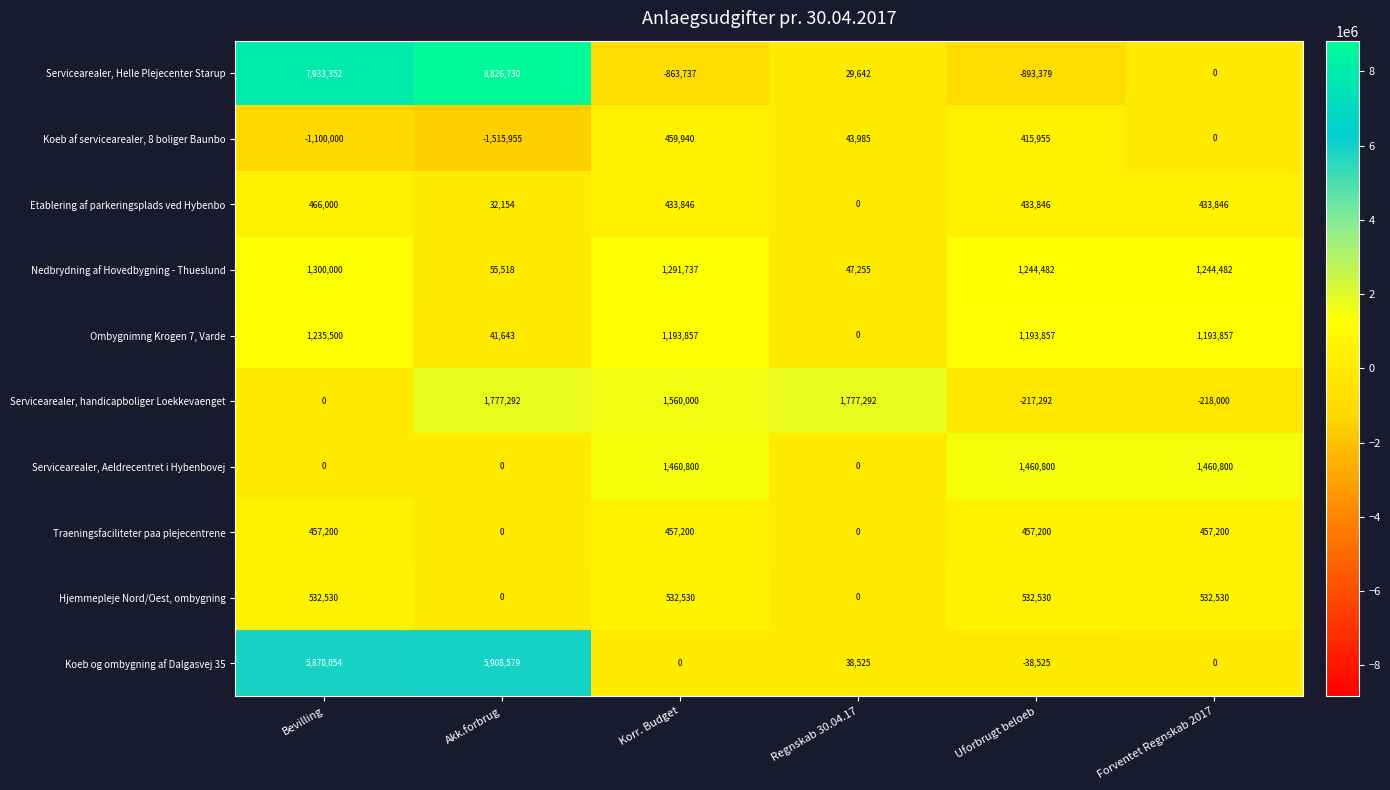

What is the highest value of the Servicearealer, handicapboliger Loekkevaenget series?

1777292